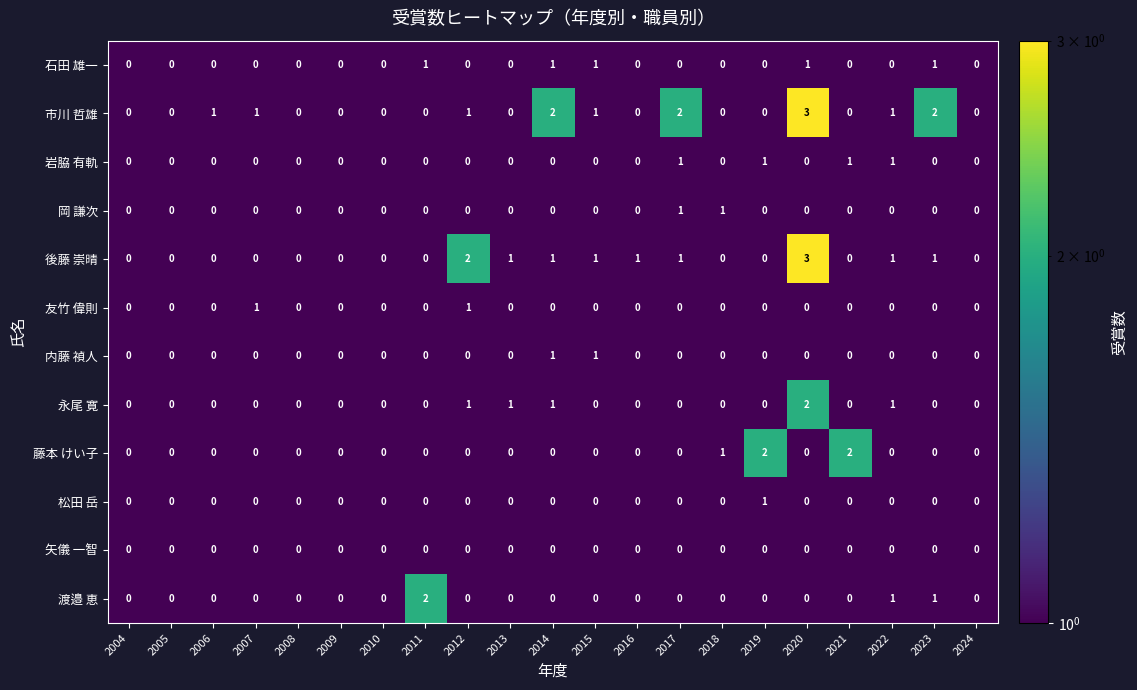

Which series changed the most between 2004 and 2016?

後藤 崇晴